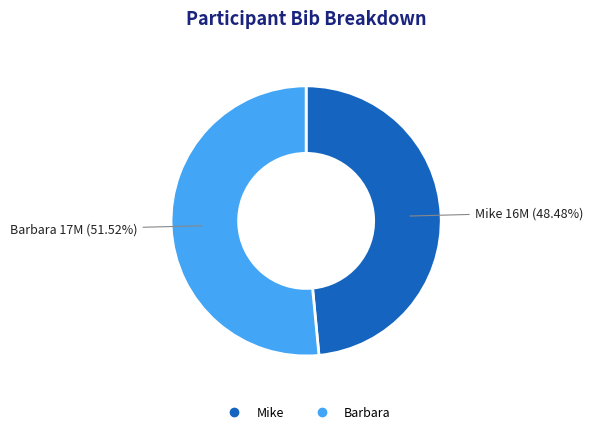

To the nearest percent, what is the difference between the Barbara and Mike slice percentages?

3%